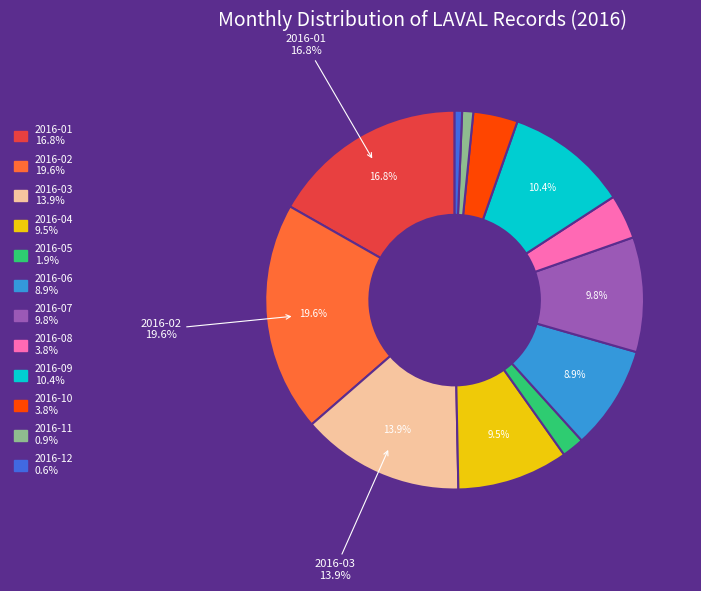

Does 2016-01 account for over 50% of the chart?

No